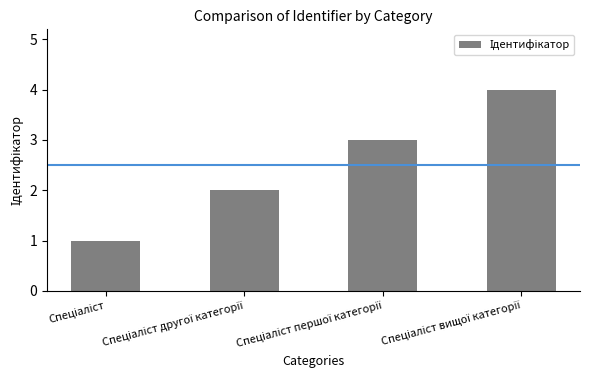

What is the maximum value shown in the chart?

4